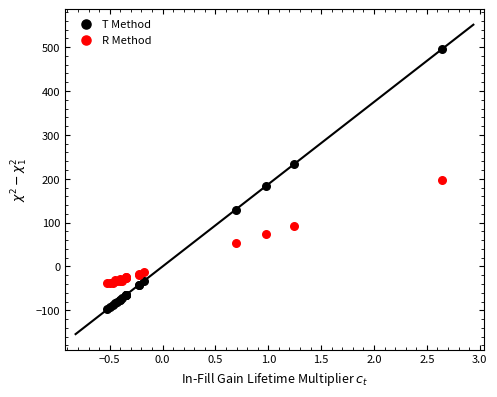

Which series contains the highest Y value?

T Method